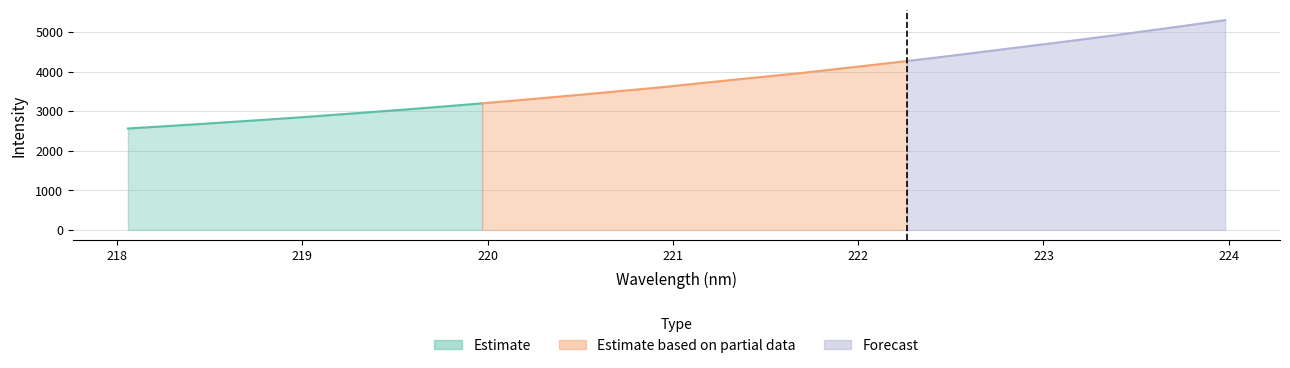

At which label does the data first exceed 3690?

221.1174